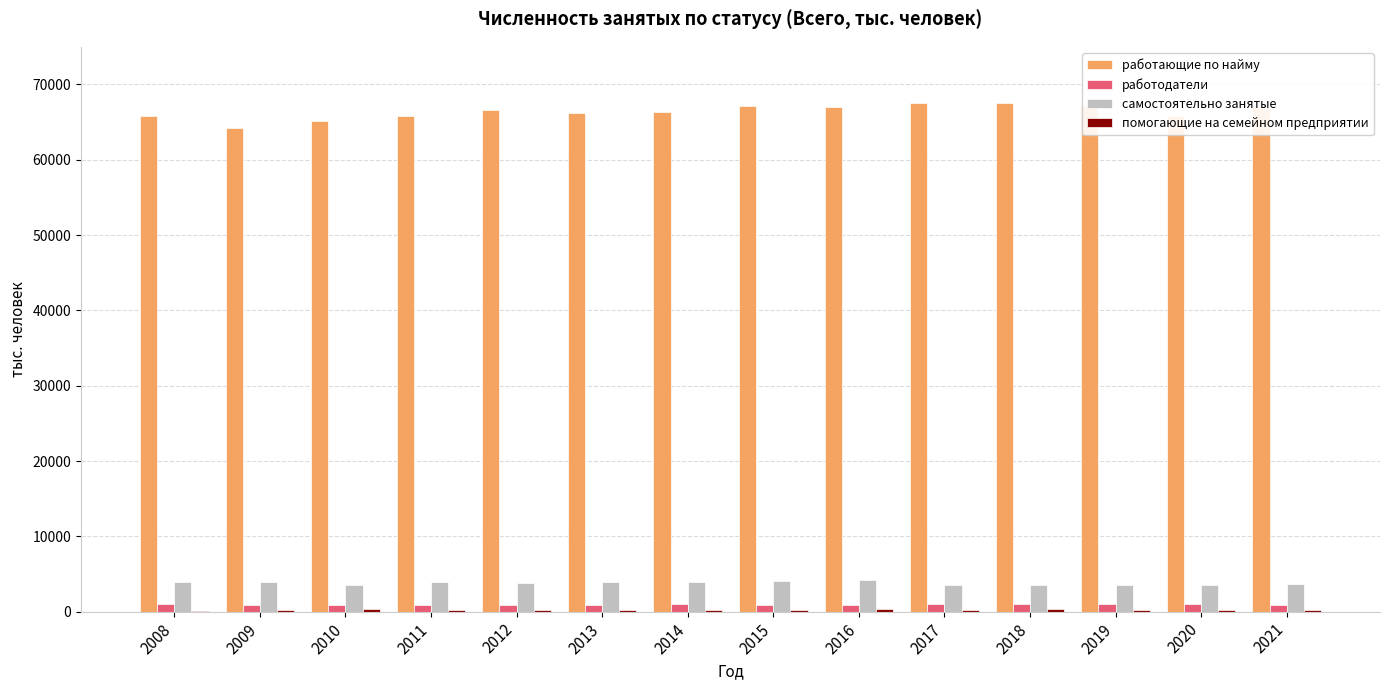

How many distinct data groups are displayed?

4